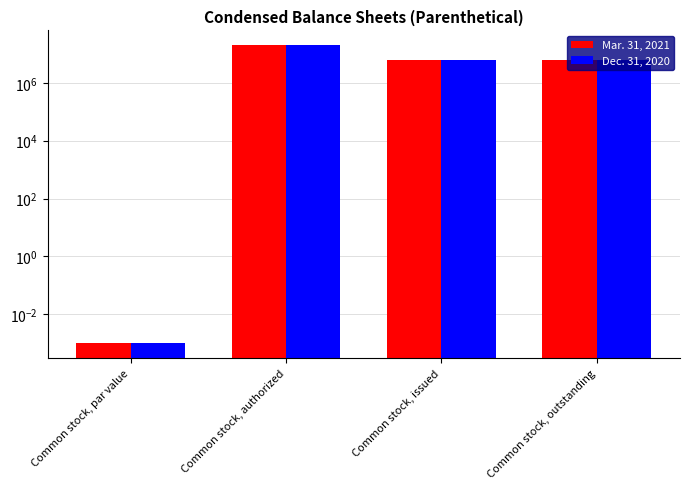

True or false: Dec. 31, 2020 has a value of 2502882.1 at Common stock, issued.

False